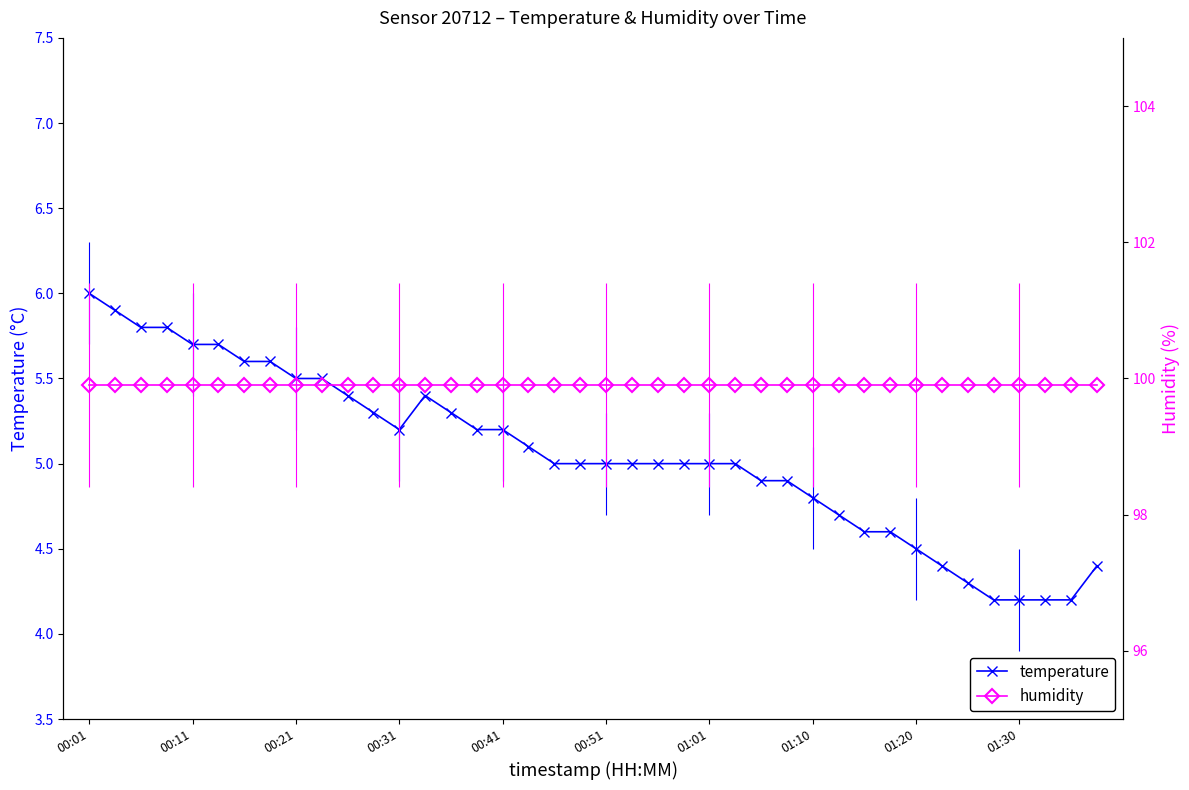

True or false: humidity has a value of 99.9 at 13.

True